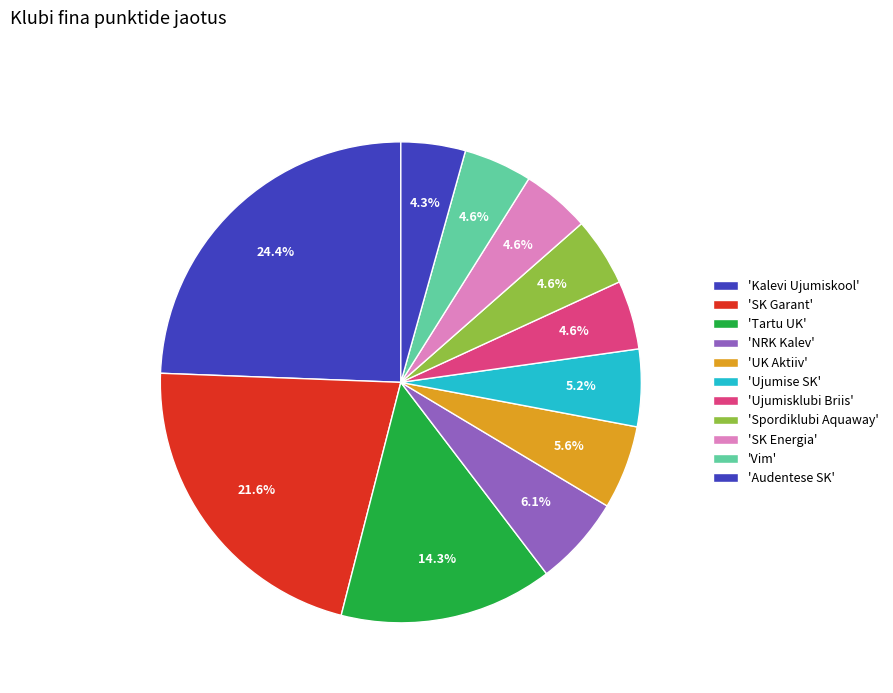

How many segments does this pie chart have?

11